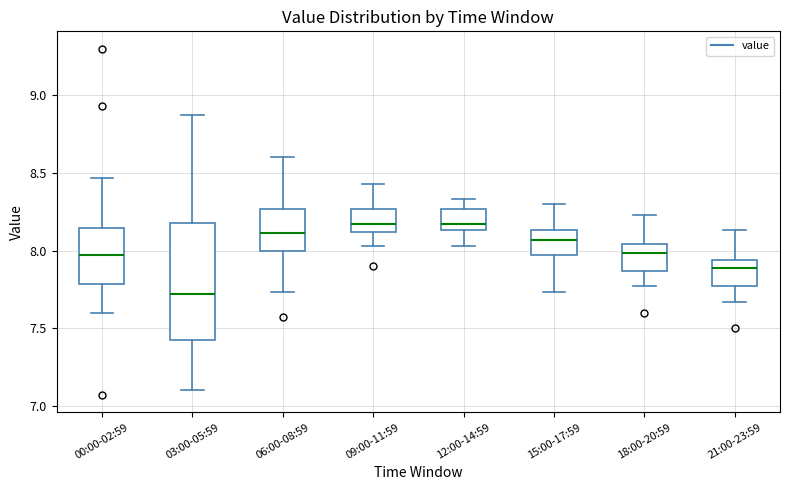

Reading left to right, transcribe this box plot: for each box, give where its median line is, the range the box spans, and where its two whiskers end, as read against the y-axis. The values are not printed on the chart, so give them approximately, as read against the axis.

00:00-02:59: median 7.95, box 7.80 to 8.15, whiskers 7.60 to 8.45
03:00-05:59: median 7.70, box 7.40 to 8.20, whiskers 7.10 to 8.85
06:00-08:59: median 8.10, box 8.00 to 8.25, whiskers 7.75 to 8.60
09:00-11:59: median 8.15, box 8.10 to 8.25, whiskers 8.05 to 8.45
12:00-14:59: median 8.15 (just above the box's lower edge), box 8.15 to 8.25, whiskers 8.05 to 8.35
15:00-17:59: median 8.05, box 7.95 to 8.15, whiskers 7.75 to 8.30
18:00-20:59: median 8.00, box 7.85 to 8.05, whiskers 7.75 to 8.25
21:00-23:59: median 7.90, box 7.75 to 7.95, whiskers 7.65 to 8.15